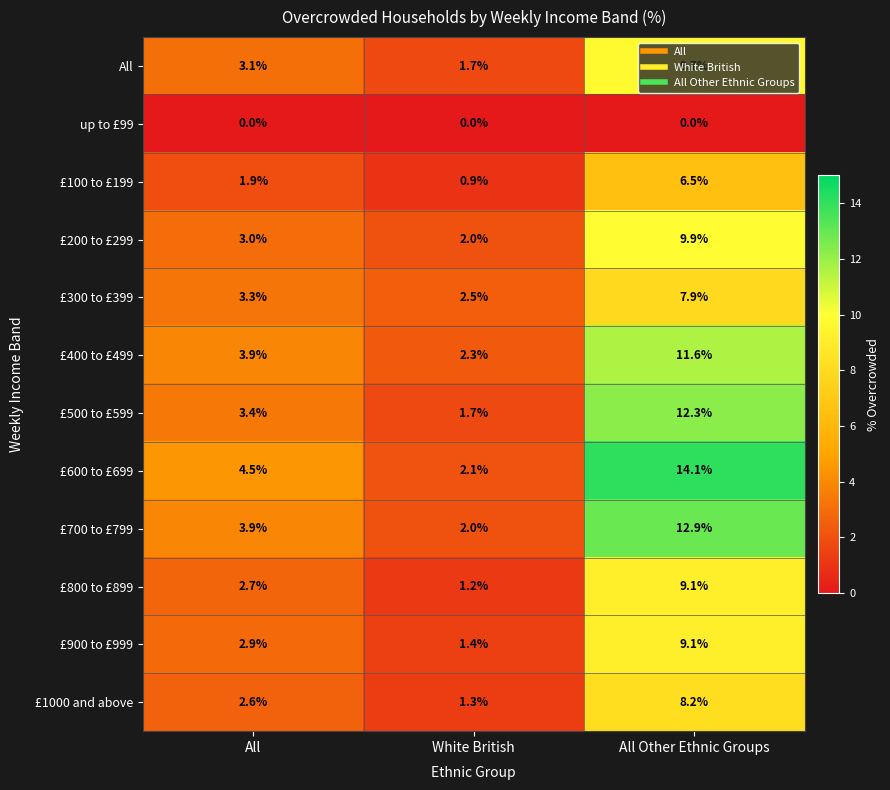

What is the difference between the highest and lowest values at All?

4.5